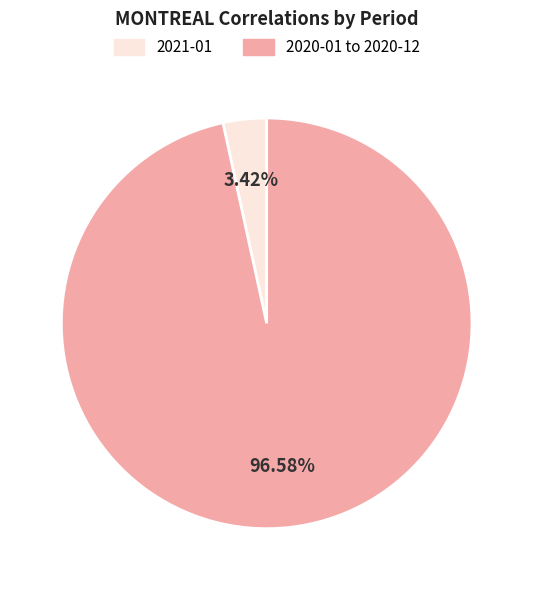

Does any single category account for the majority?

Yes